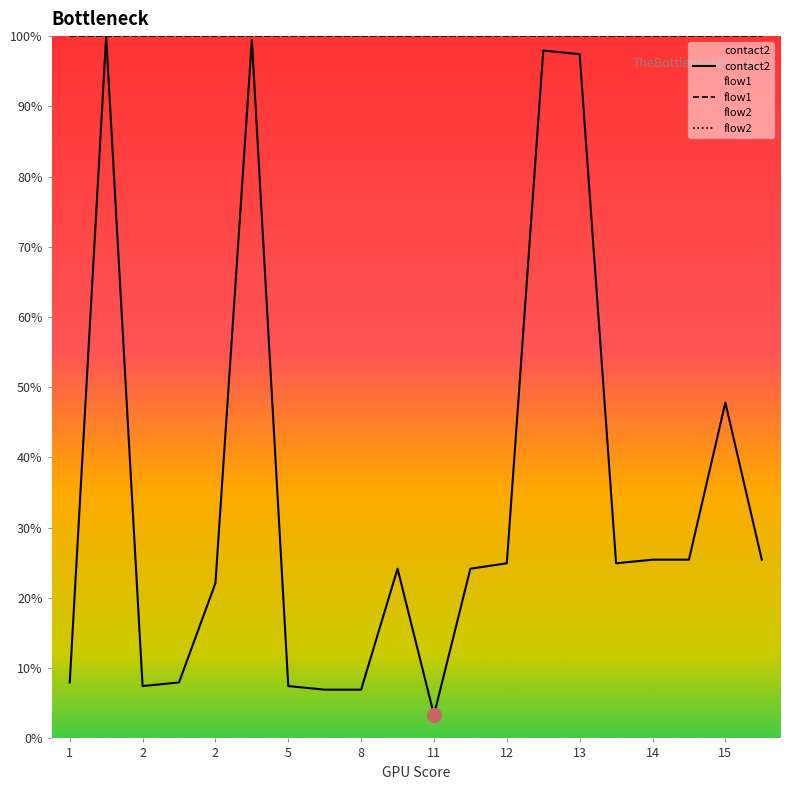

At which label is flow1 closest to 100?

1